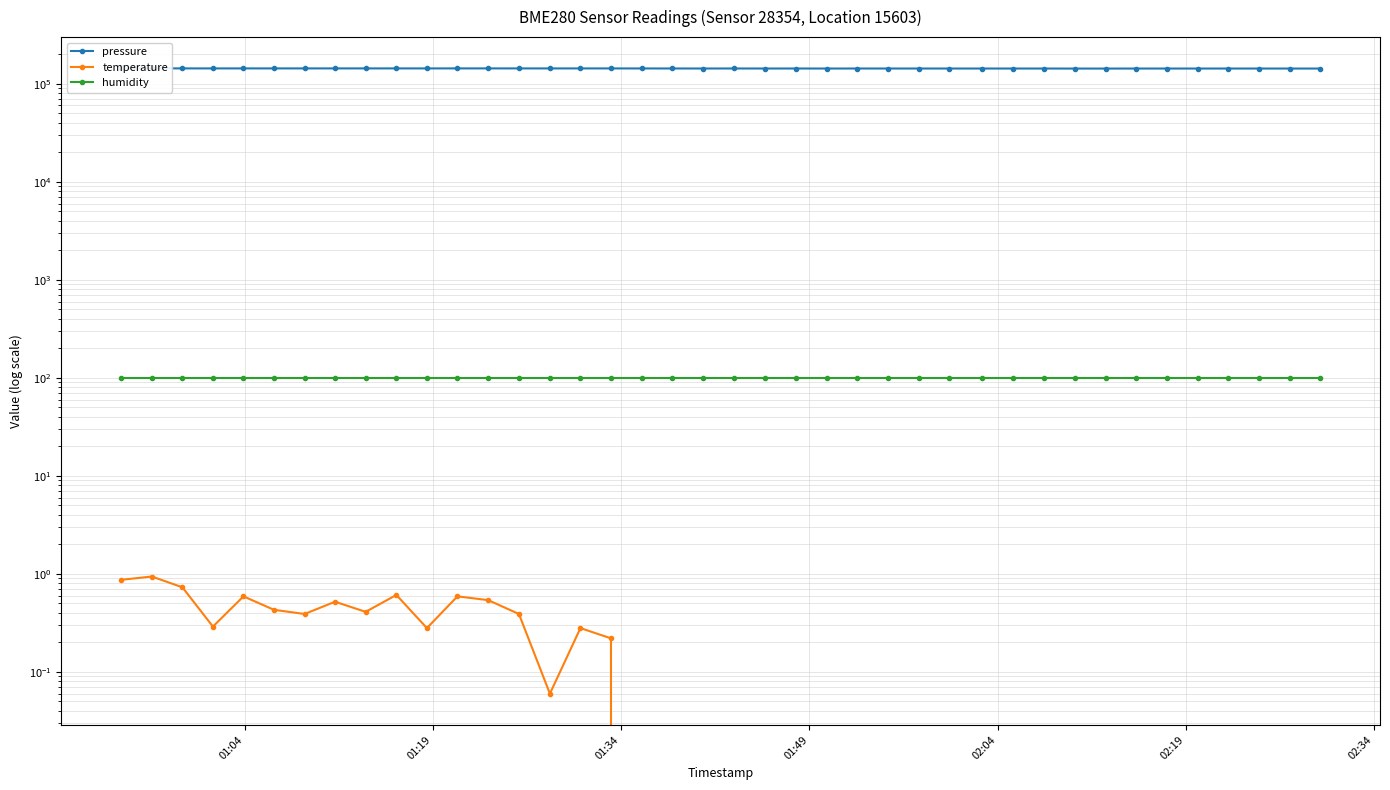

True or false: pressure and humidity intersect in this chart.

False